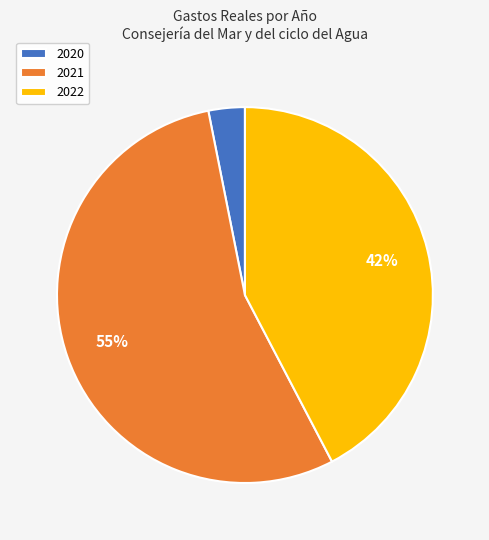

Count the number of slices in the pie.

3